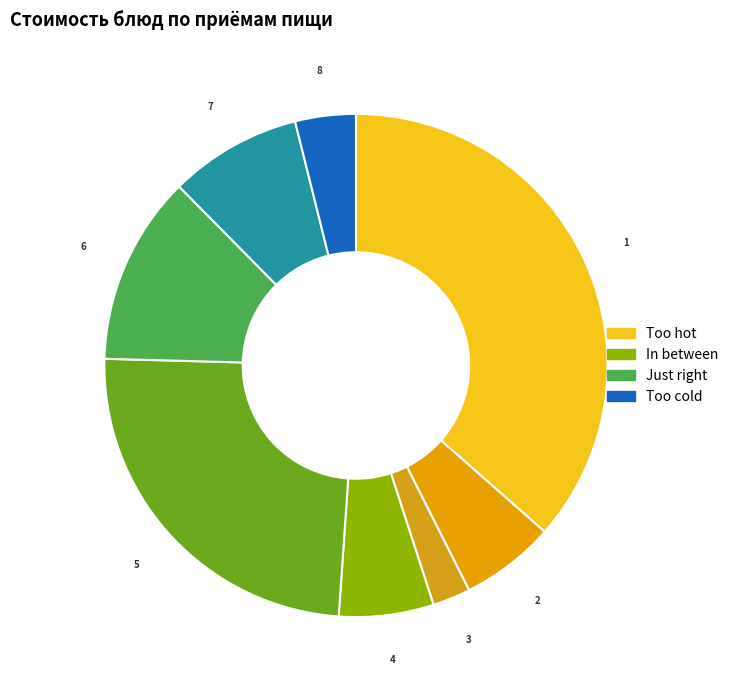

Count the number of slices in the pie.

8